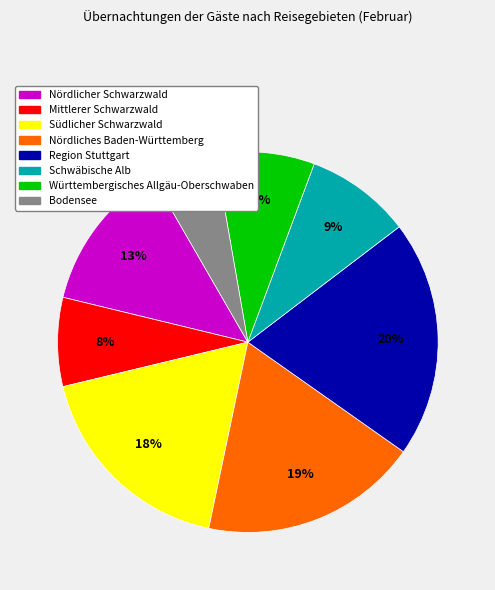

Is it true that Württembergisches Allgäu-Oberschwaben is 8% of the pie?

True